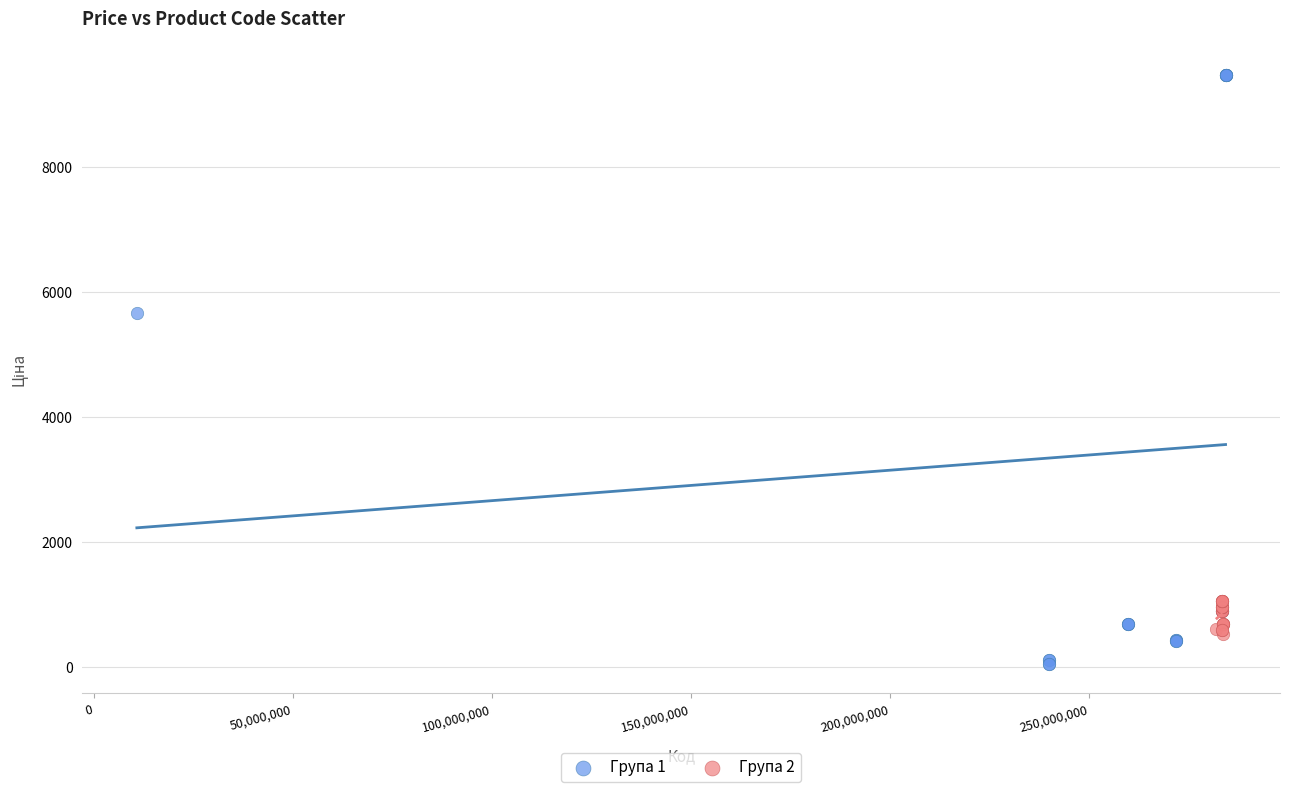

Which series contains the highest Y value?

Група 1